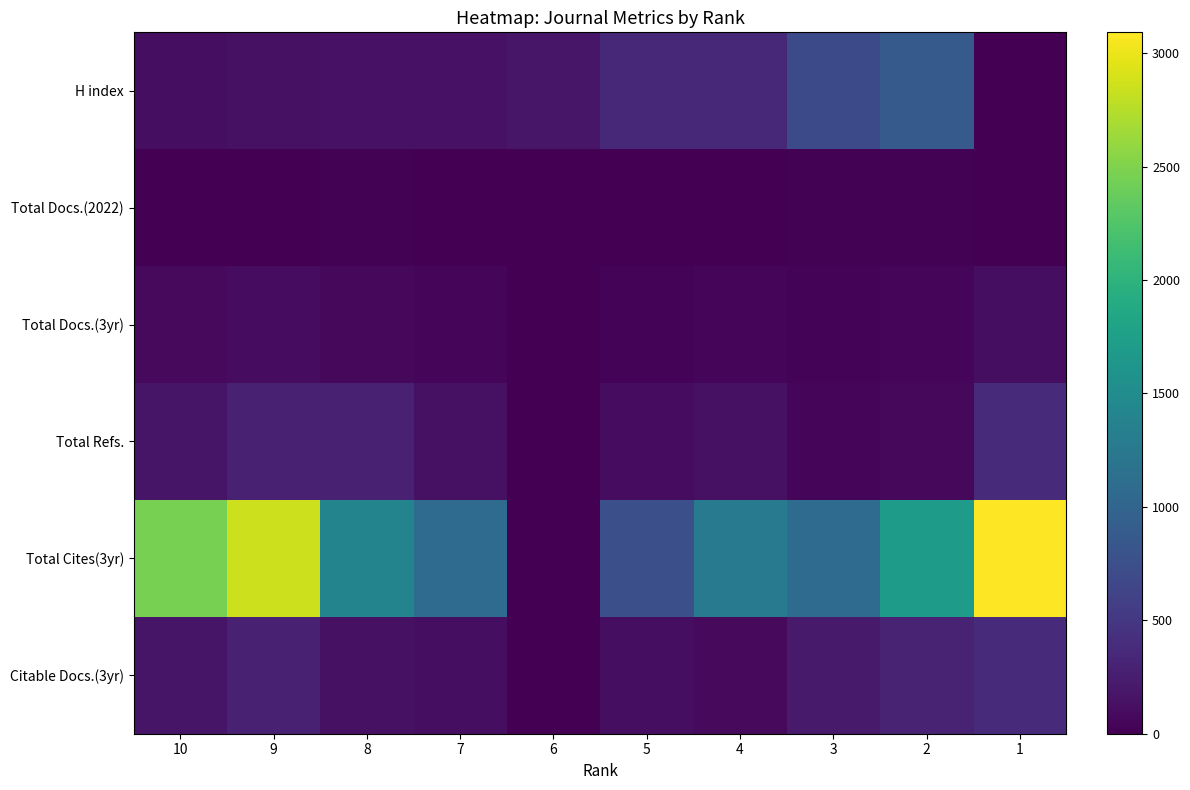

Rank the series at 7 from highest to lowest value.

Total Cites(3yr), H index, Total Refs., Citable Docs.(3yr), Total Docs.(3yr), Total Docs.(2022)